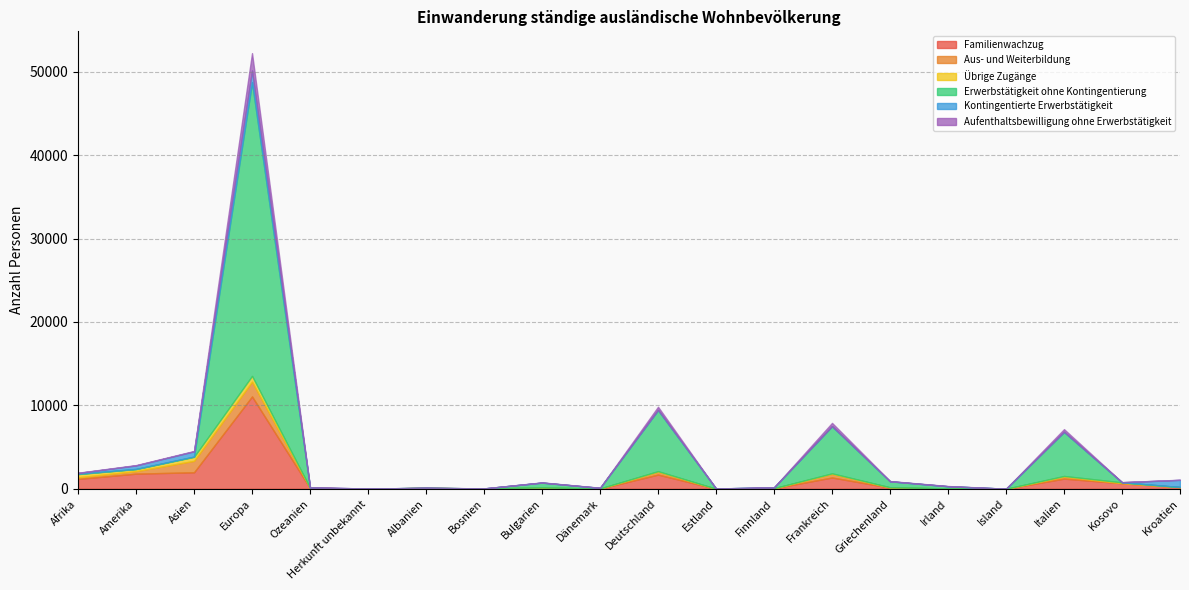

What are all the series names shown in the legend?

Familienwachzug, Aus- und Weiterbildung, Übrige Zugänge, Erwerbstätigkeit ohne Kontingentierung, Kontingentierte Erwerbstätigkeit, Aufenthaltsbewilligung ohne Erwerbstätigkeit